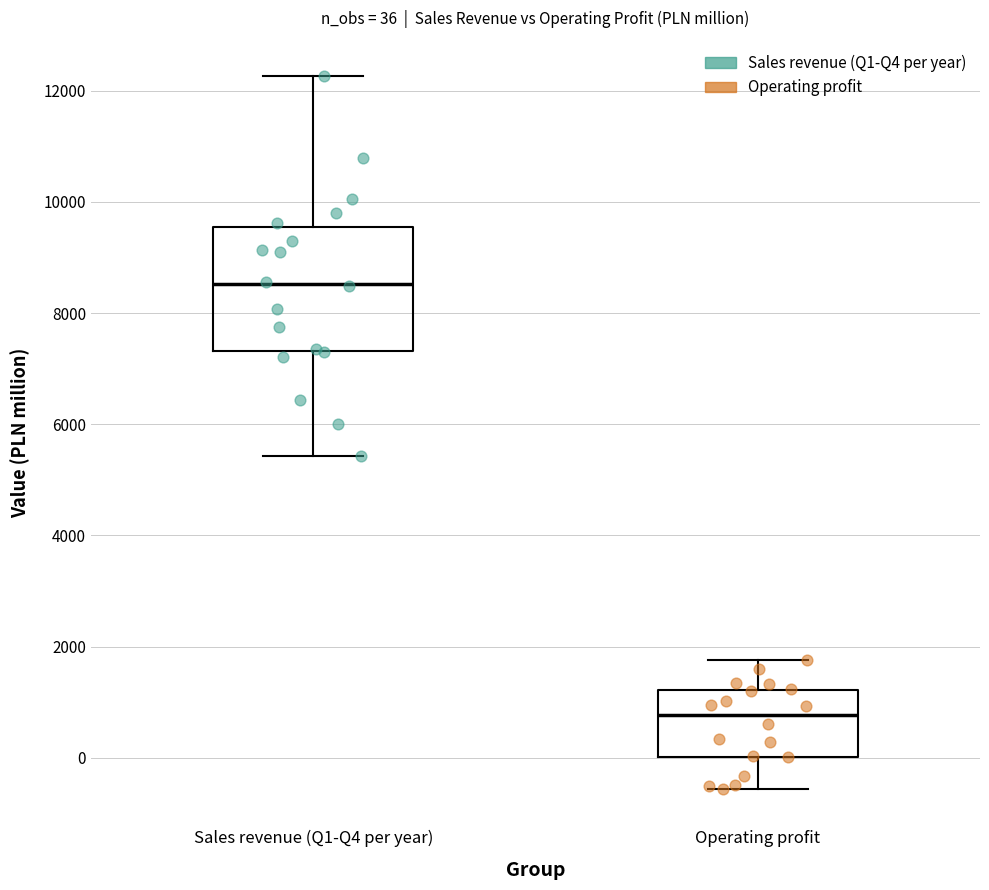

Which box has the lowest median line?

Operating profit